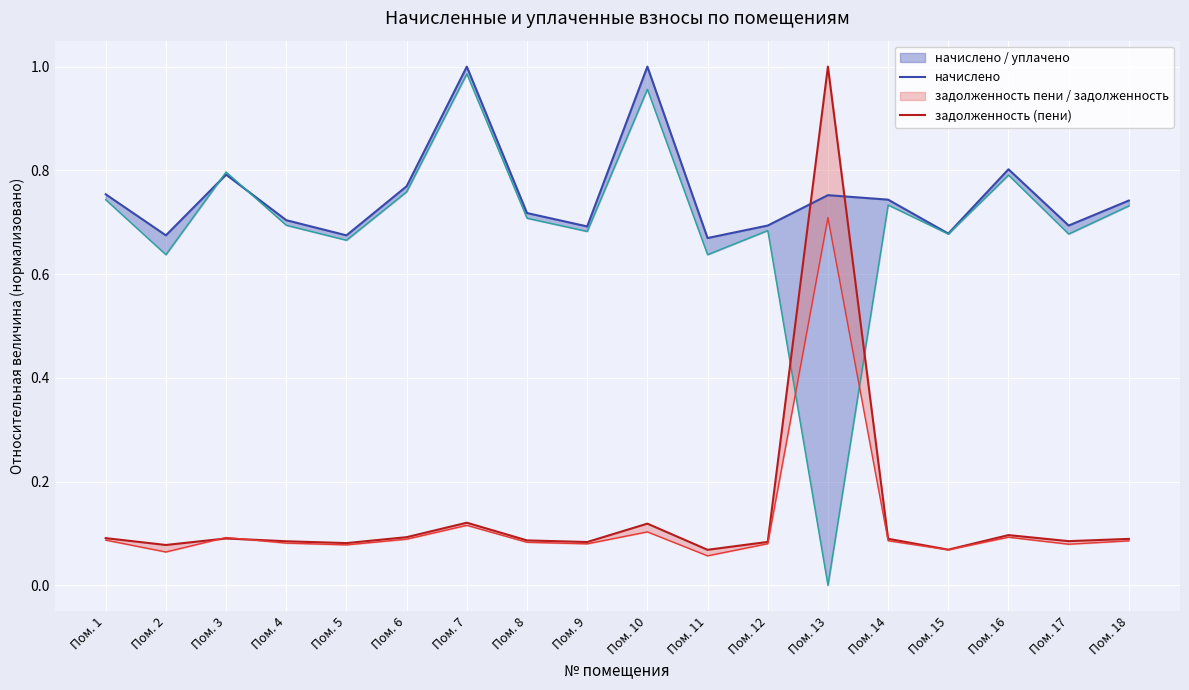

Where is the first local maximum for задолженность (пени)?

Пом. 3